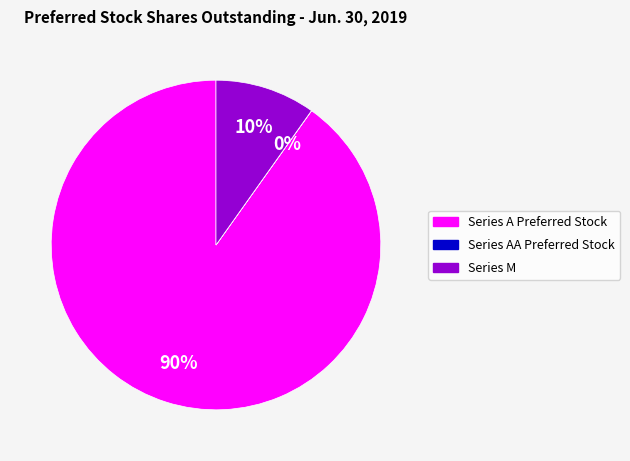

Do Series M and Series A Preferred Stock together represent more than half of the pie?

Yes